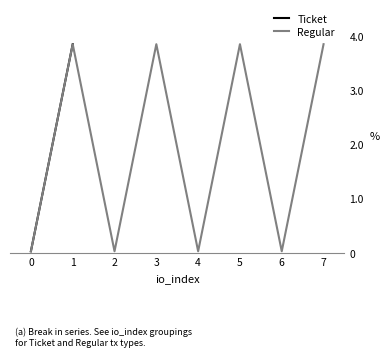

True or false: Regular and Ticket cross at least once.

True